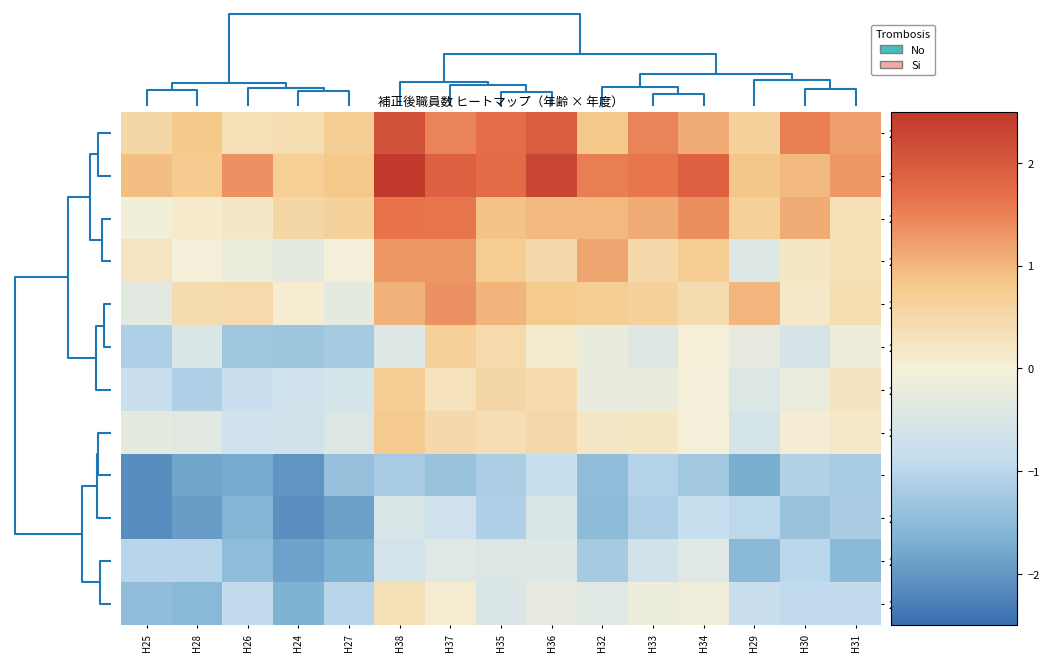

What is the greatest value displayed?

2.5